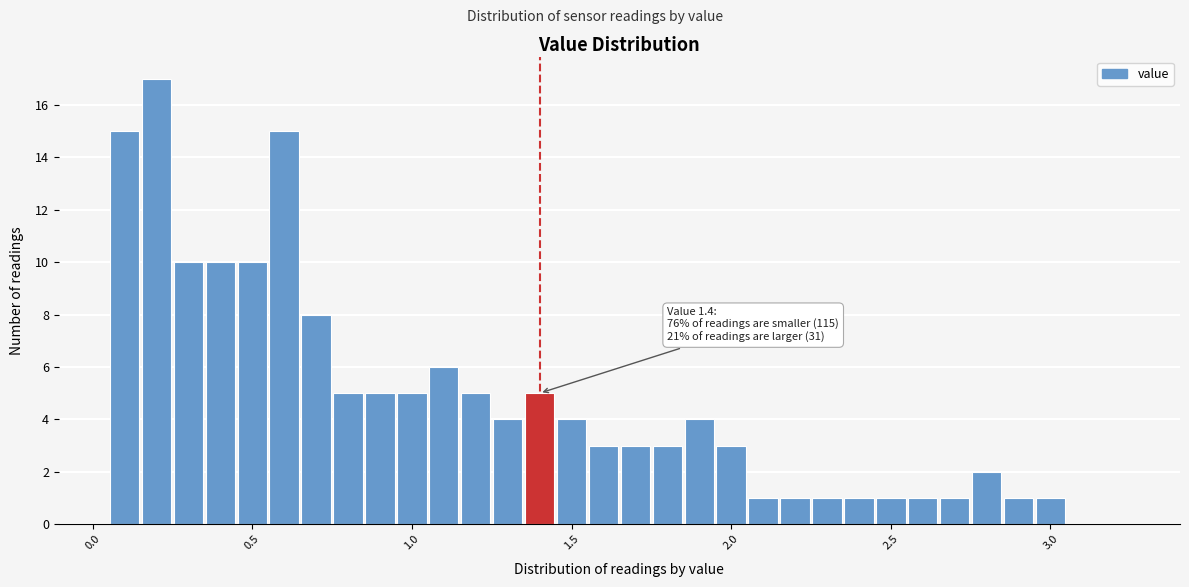

Around what value on the x-axis is the tallest bar? Give the approximate position of its centre, as read against the axis.

0.20